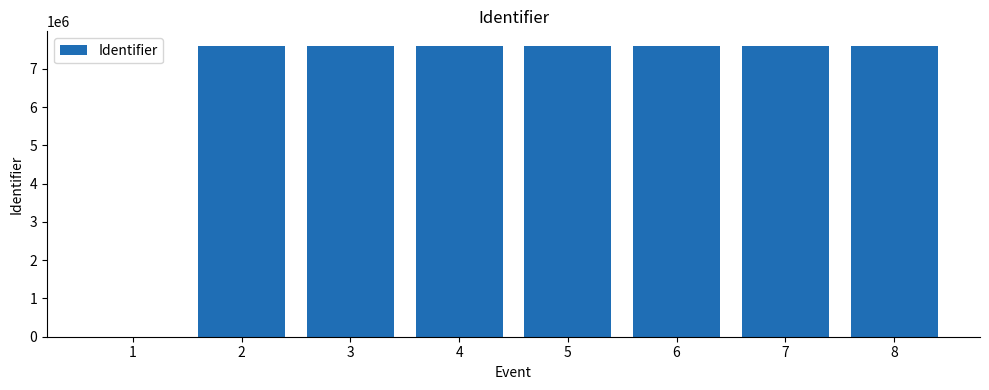

What is the greatest value displayed?

7600309